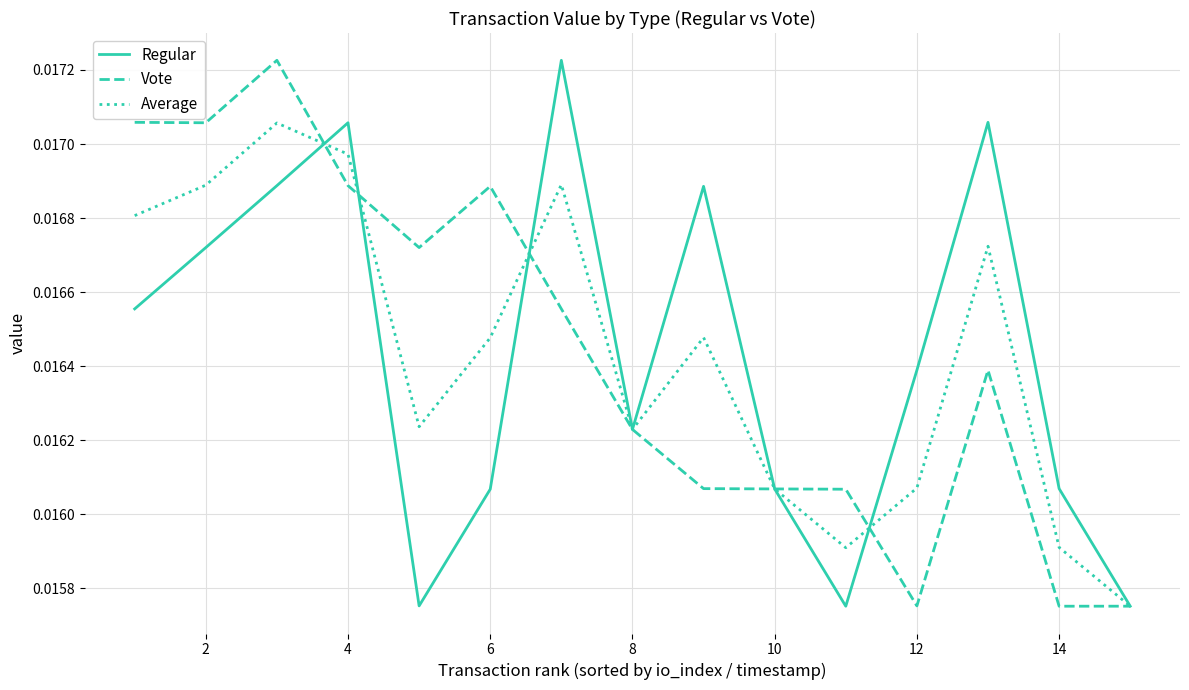

At 4, list the series in order from largest to smallest.

Regular, Average, Vote